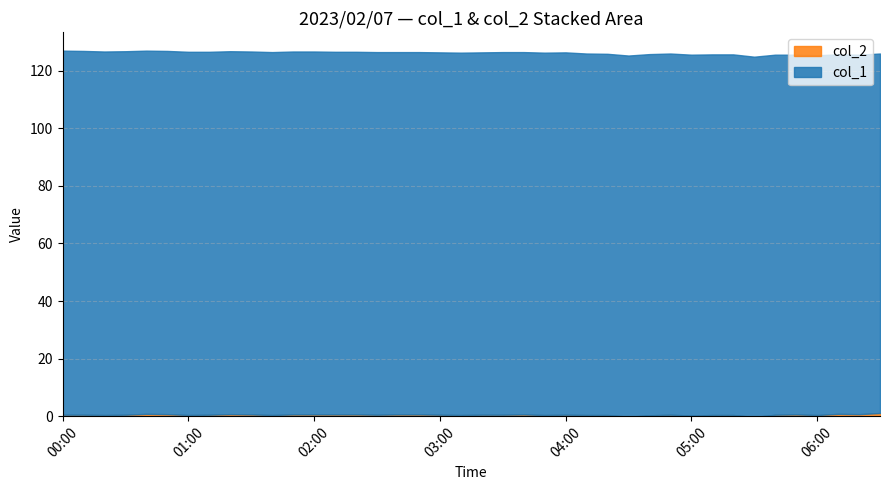

How many values in the col_2 series are below 0?

2